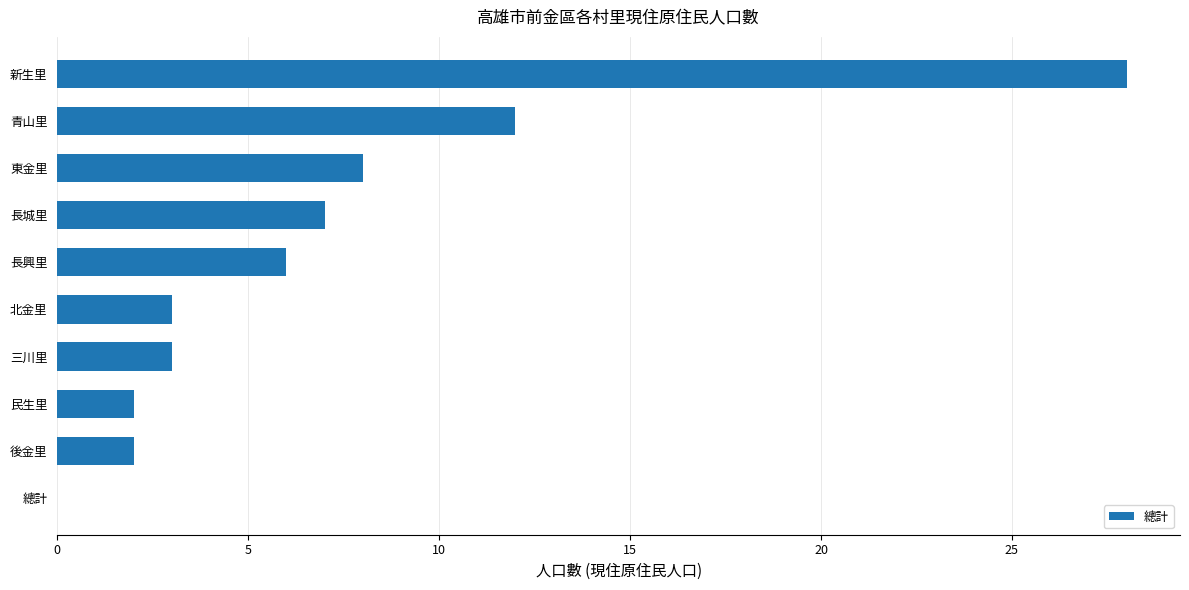

What is the change in value from 新生里 to 北金里?

-25